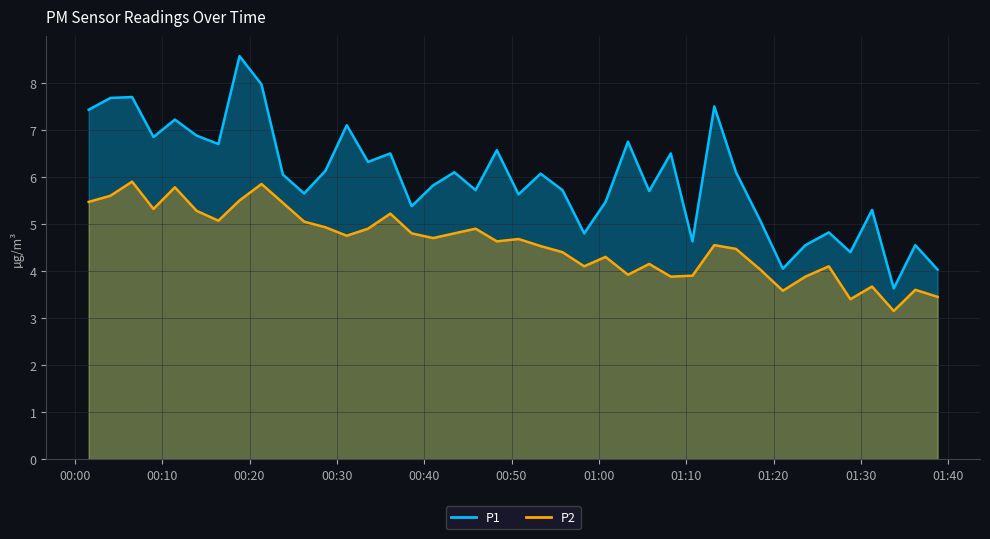

List the series in order of their overall mean, highest first.

P1, P2